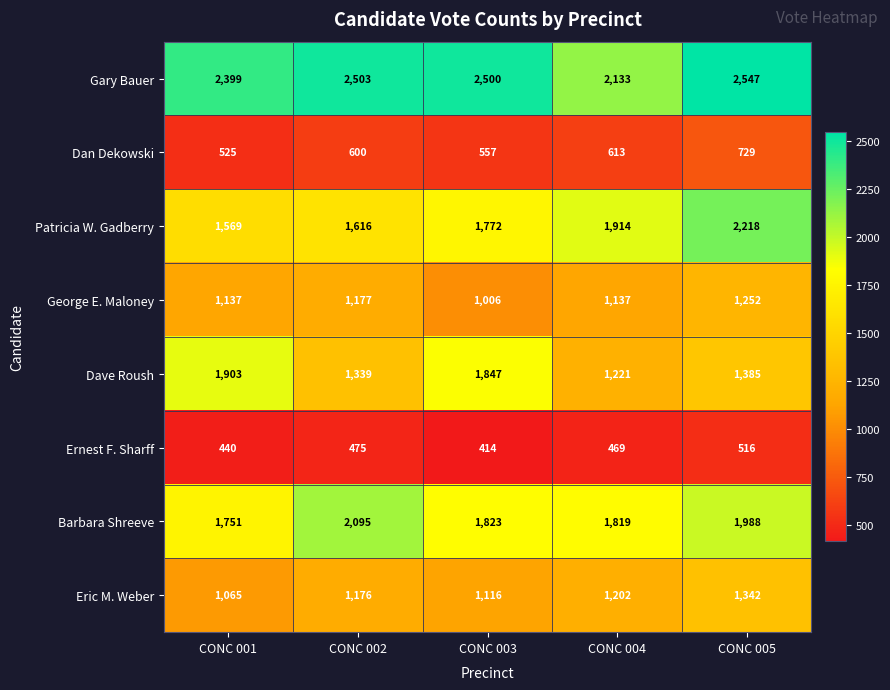

Which series has the widest spread of values?

Dave Roush